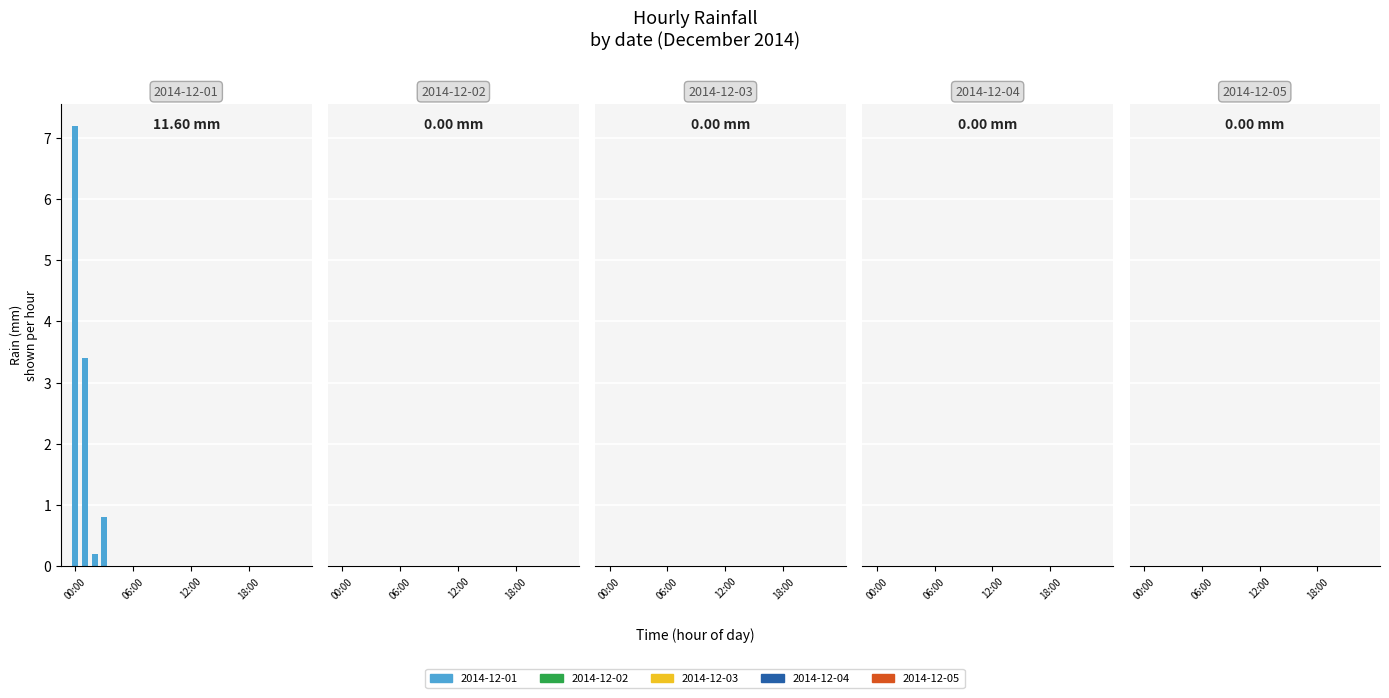

What is the sum of all values?

11.6